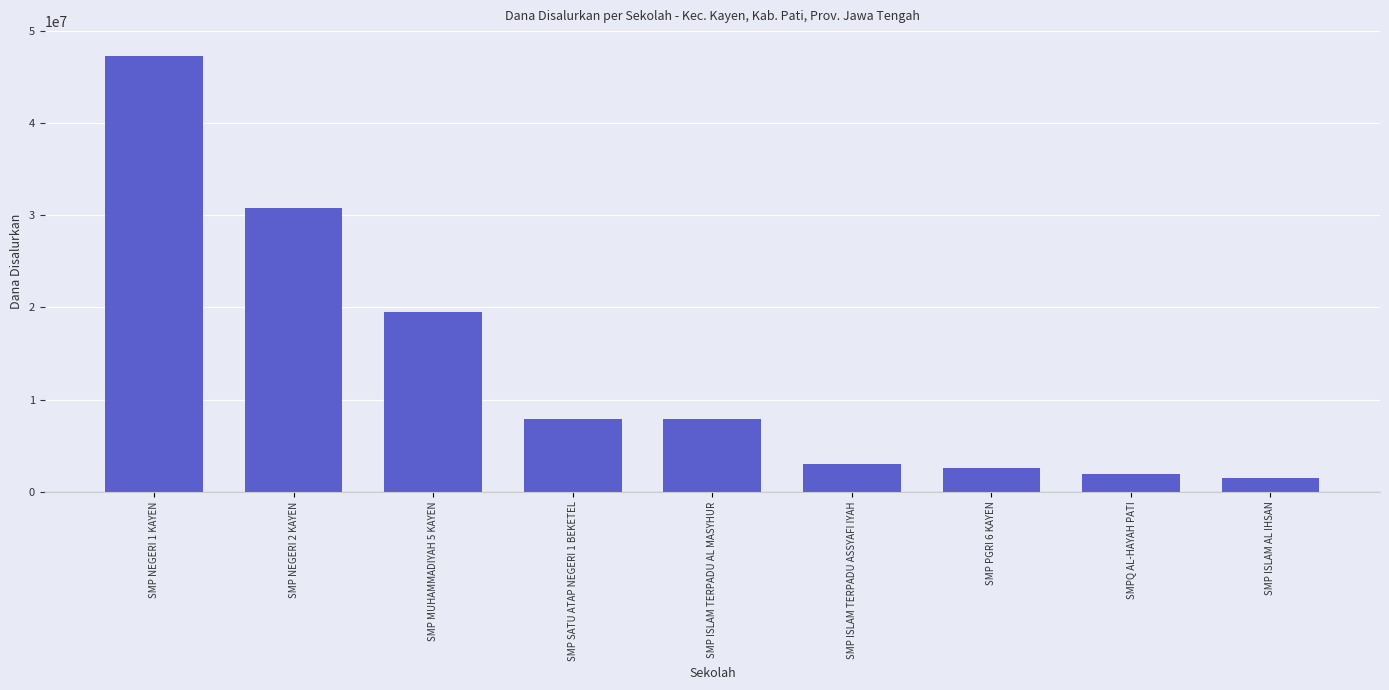

What is the smallest value displayed?

1500000